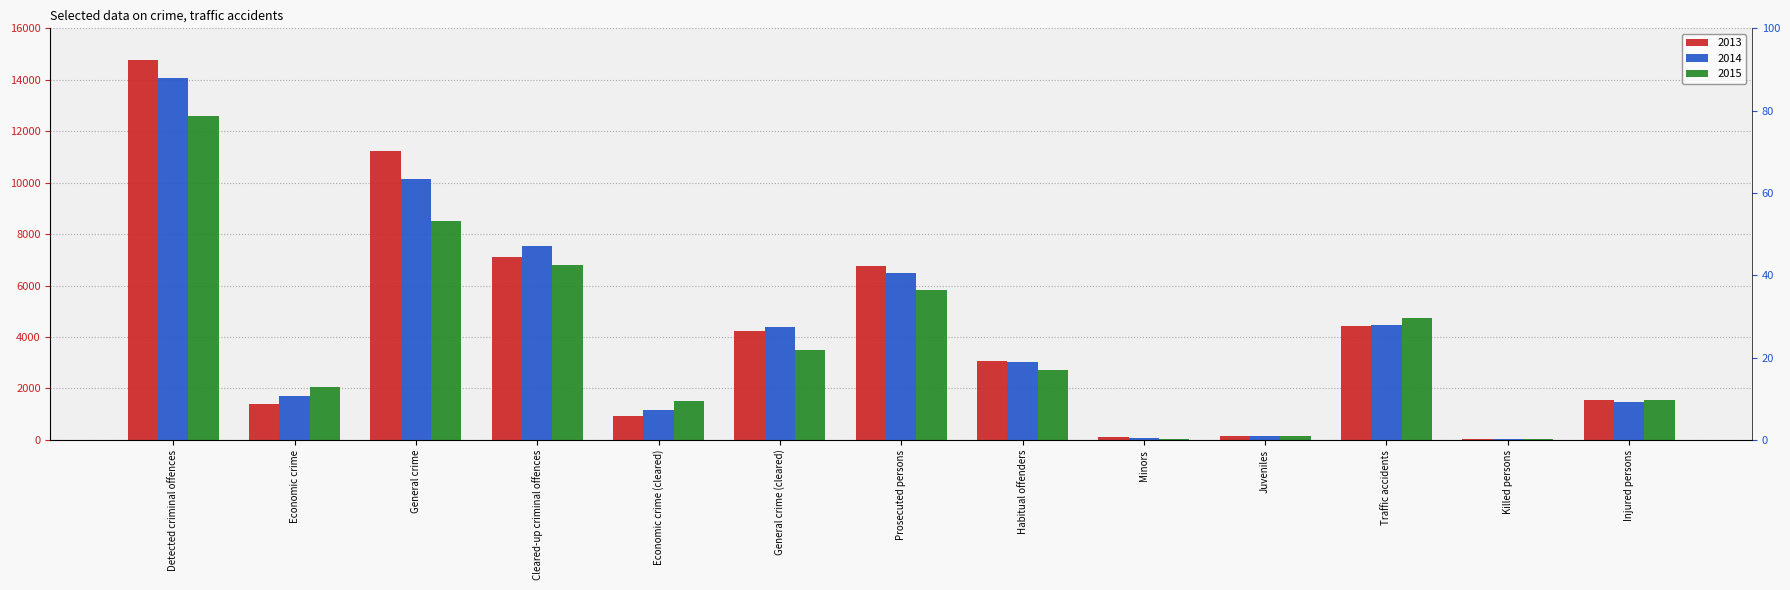

Which series changed the most between Detected criminal offences and Economic crime?

2013